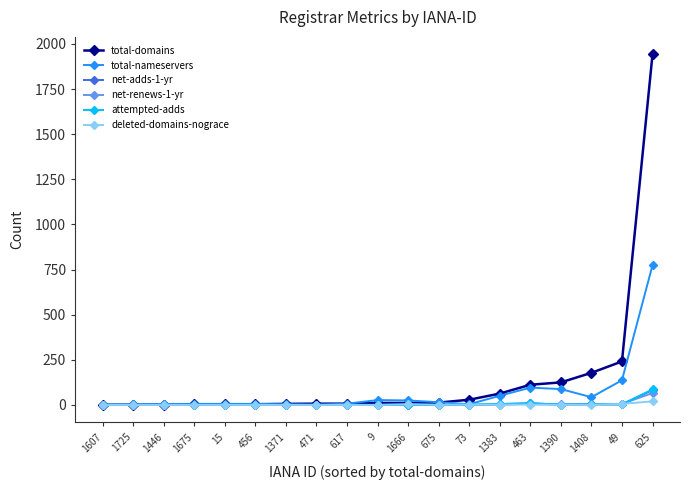

True or false: deleted-domains-nograce has more than 1 points higher than both neighbors.

True